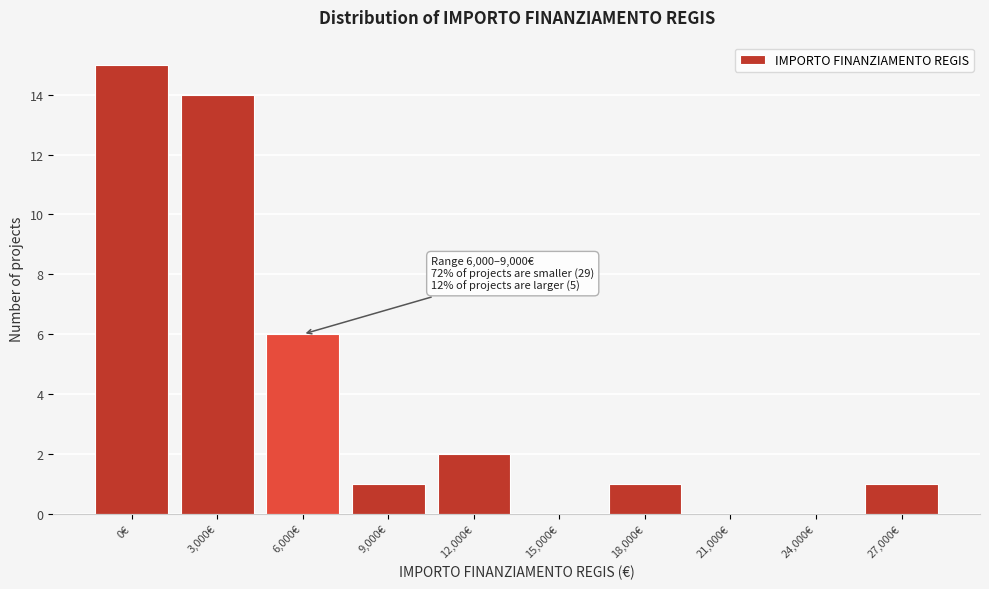

Reading left to right, transcribe all the data shown in this chart.

0€=15	3,000€=14	6,000€=6	9,000€=1	12,000€=2	15,000€=0	18,000€=1	21,000€=0	24,000€=0	27,000€=1